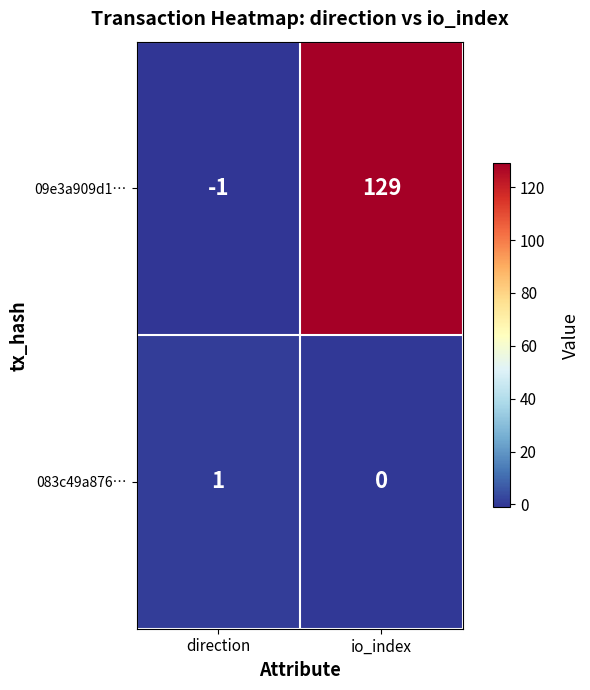

At which category does the chart reach its peak across all series?

io_index